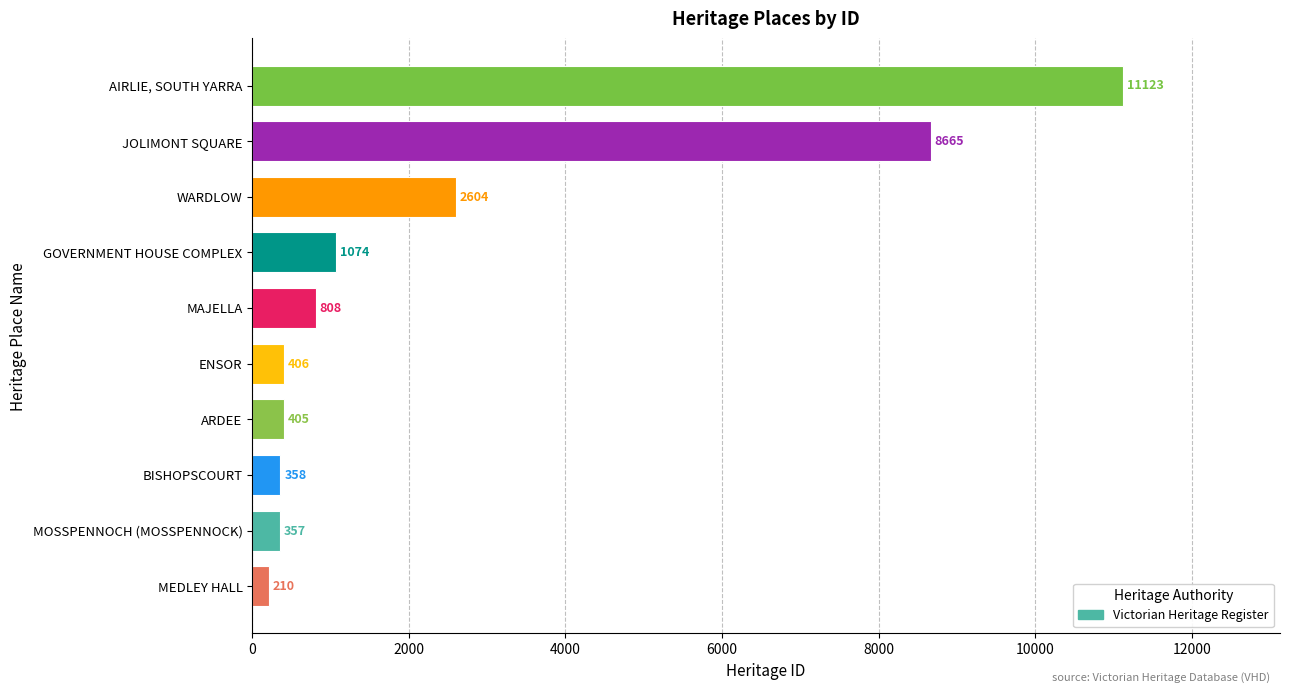

Are the bars grouped side by side (vs. stacked)?

No